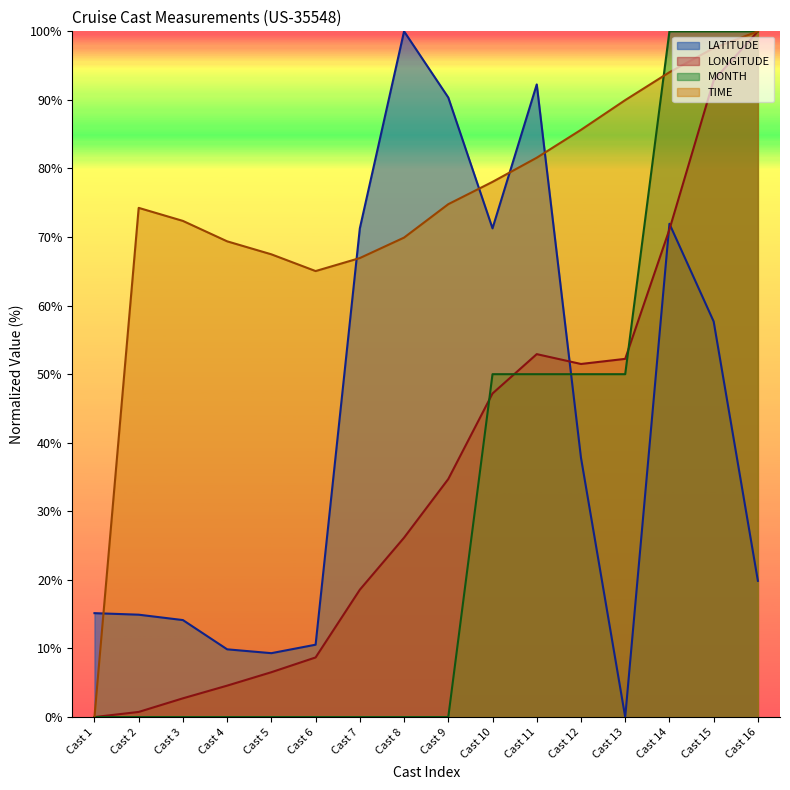

What is the value of the TIME point at the 9th from the left?

74.8